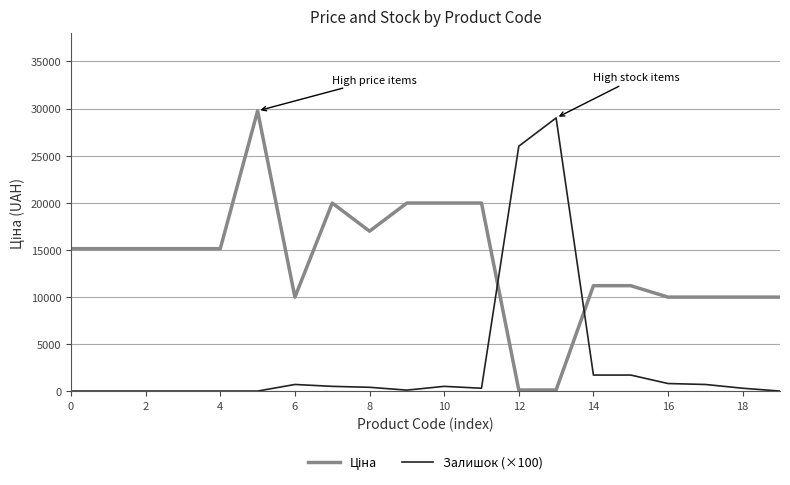

What is the highest value of the Залишок (×100) series?

29000.0